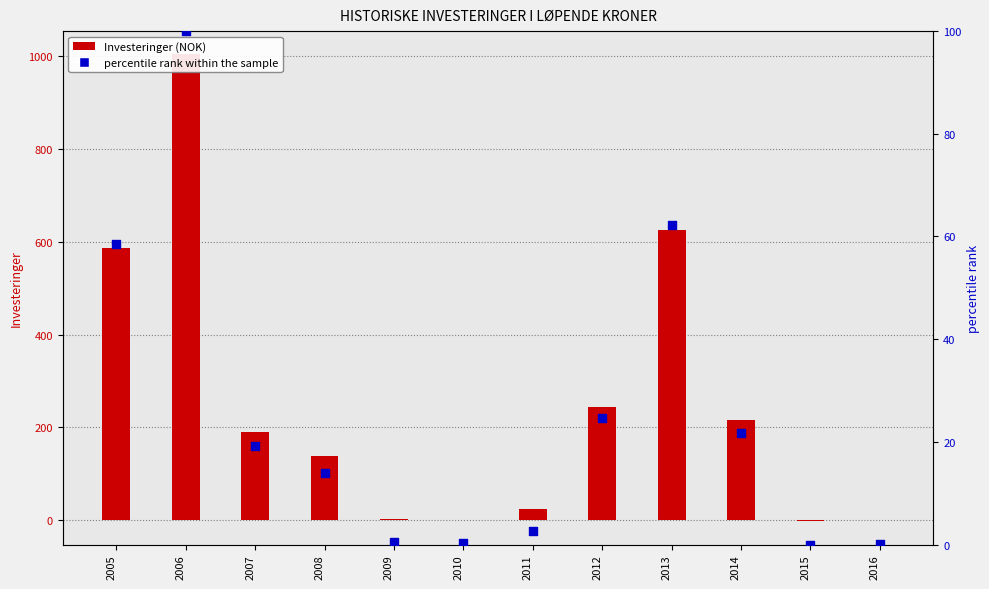

Is the value of percentile rank within the sample at 2011 greater than the value of Investeringer at 2005?

No